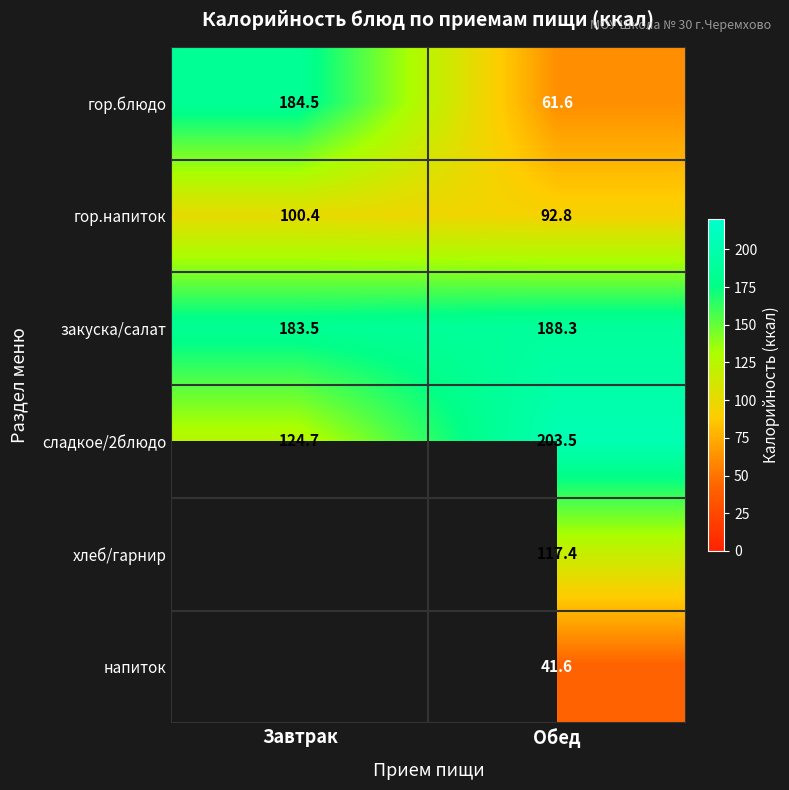

How many values in the закуска/салат series are below 188?

1